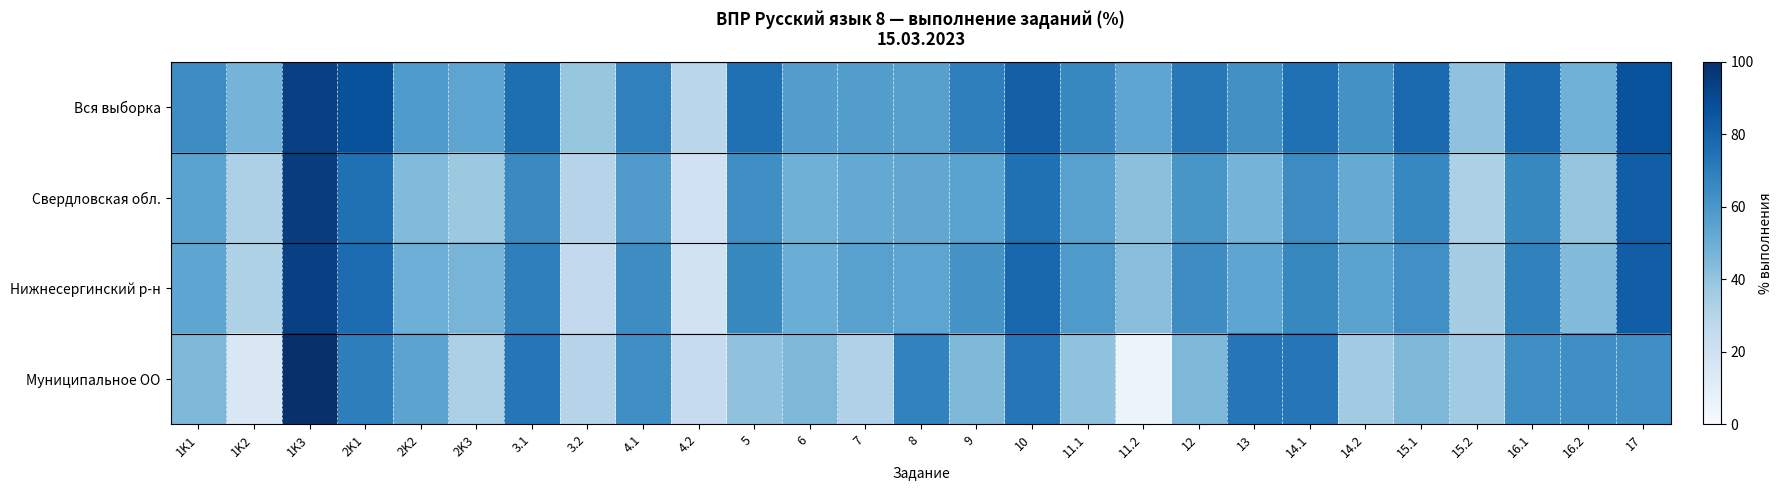

Between 1K2 and 16.1, which series saw the biggest shift?

Муниципальное ОО